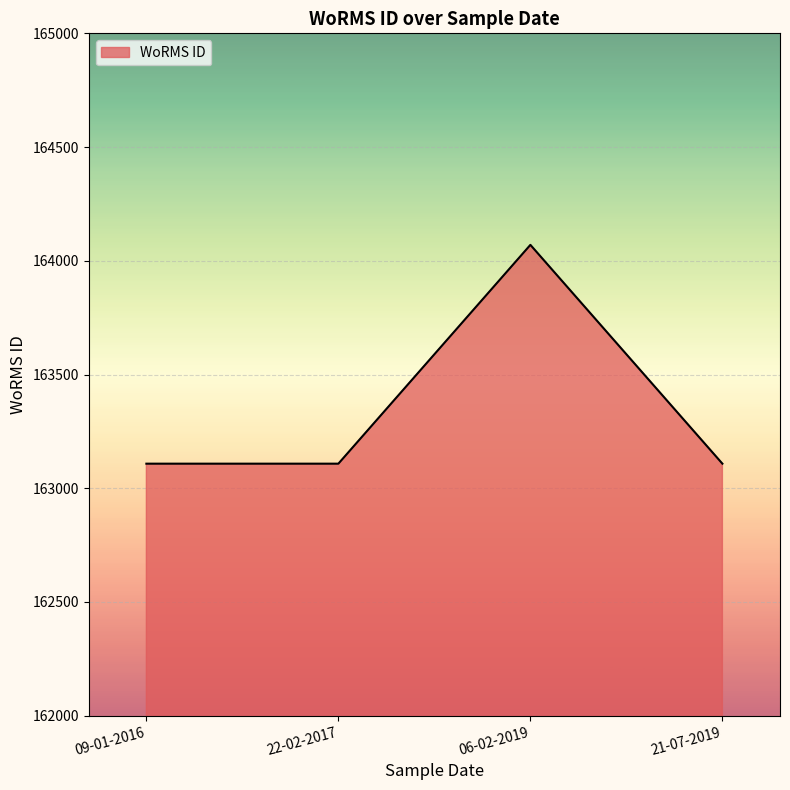

Is it true that the value at 06-02-2019 is 164070?

True